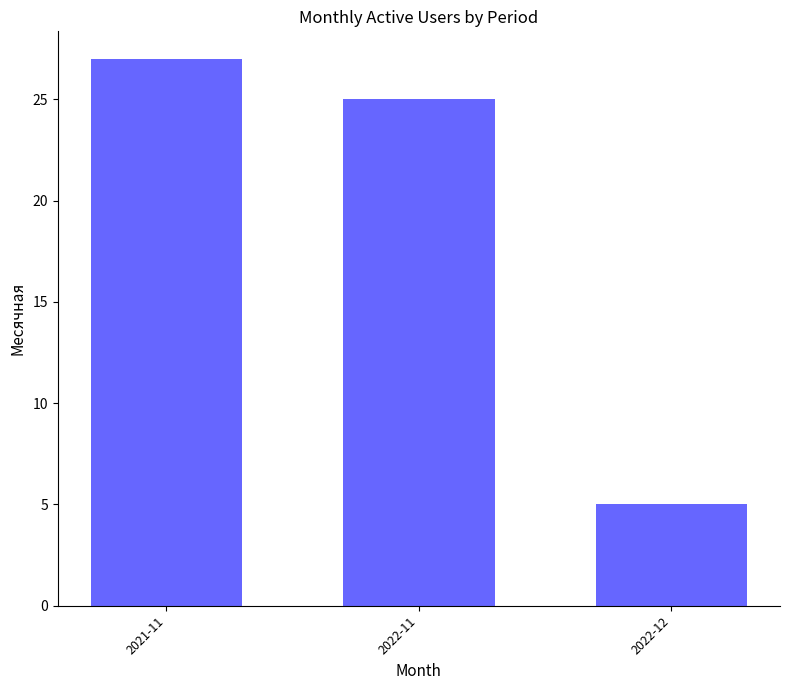

Rank the categories by value from lowest to highest.

2022-12, 2022-11, 2021-11